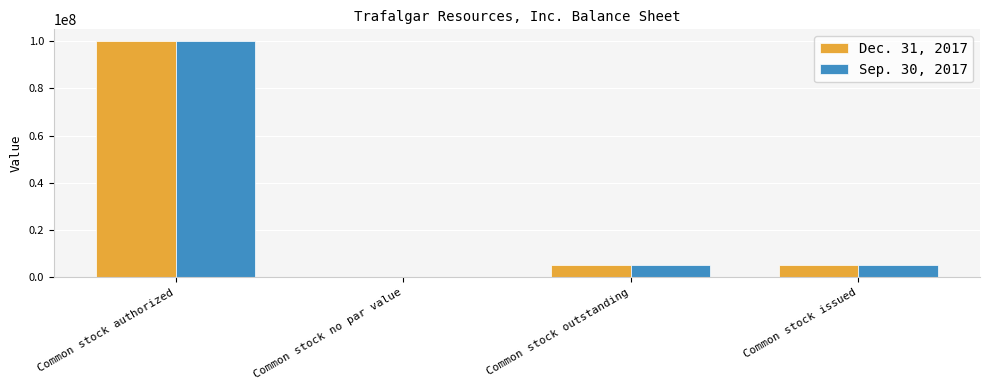

True or false: Dec. 31, 2017 has a value of 168680764 at Common stock authorized.

False